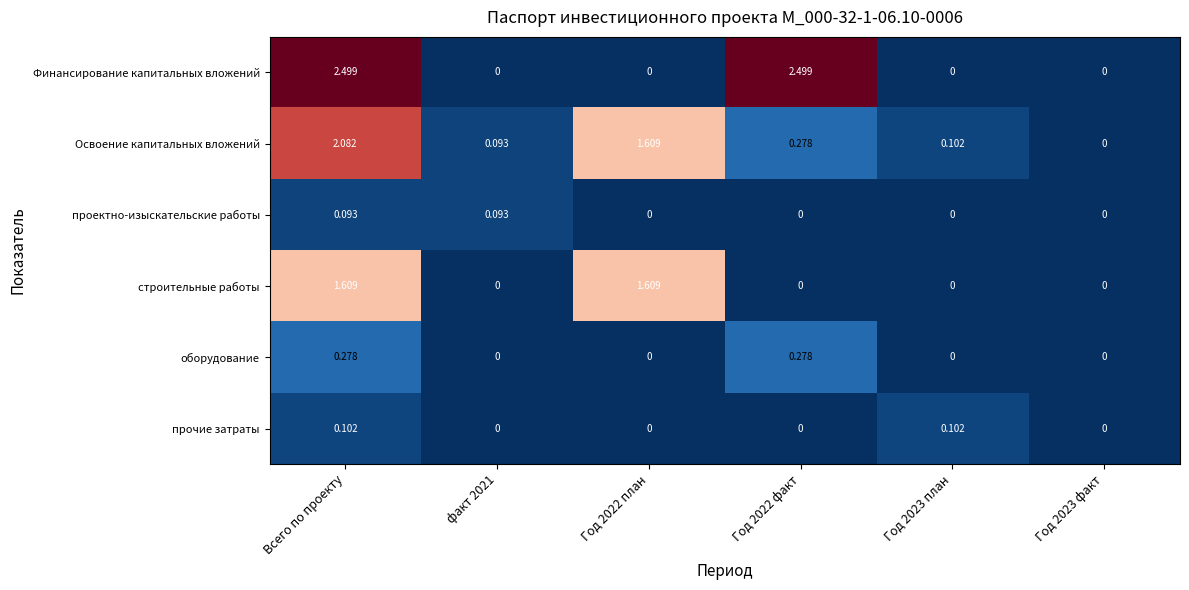

Which series has the largest total across all categories?

Финансирование капитальных вложений